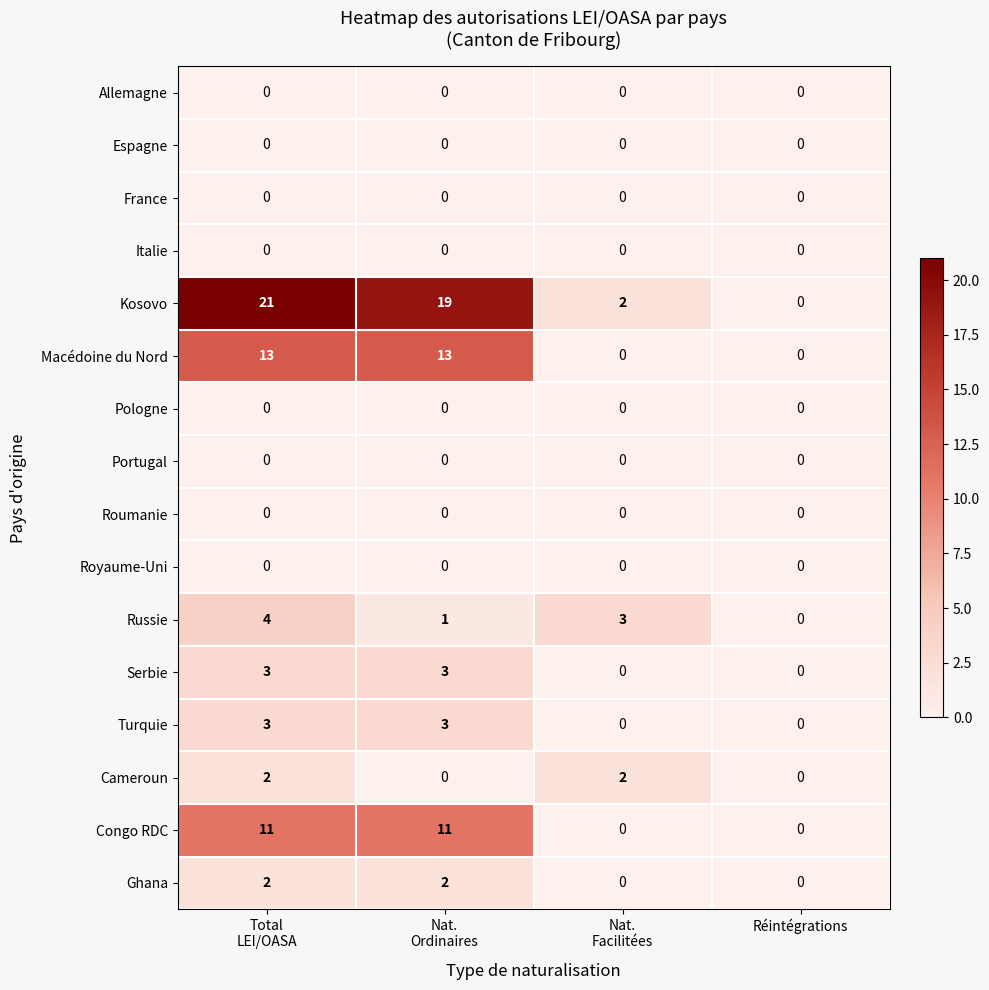

Which series has the largest range (max minus min)?

Kosovo